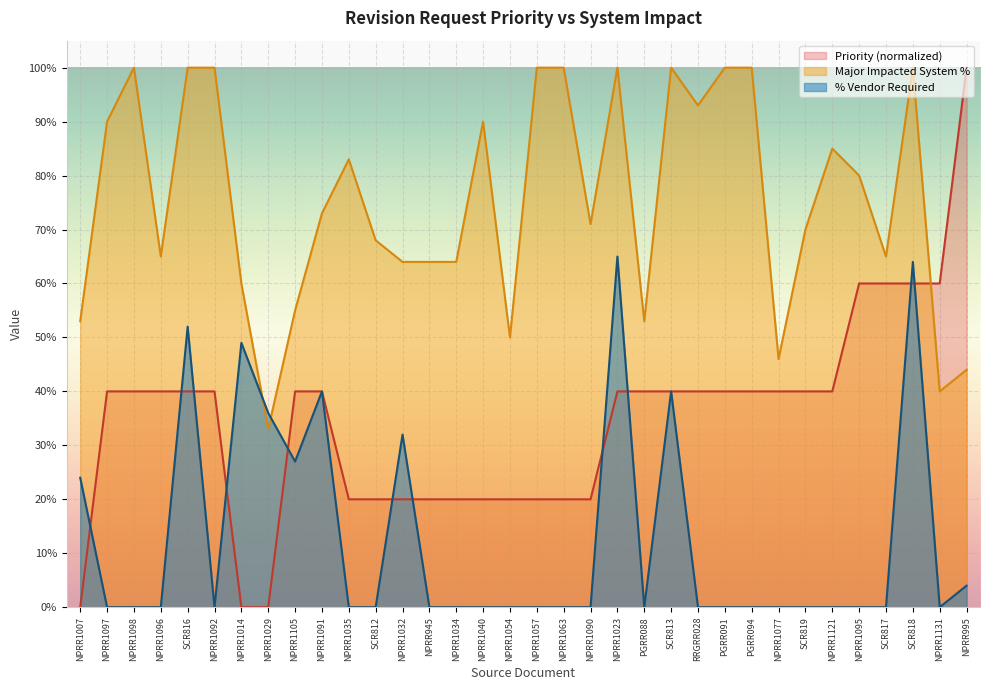

Does the chart display data point markers on the line(s)?

No